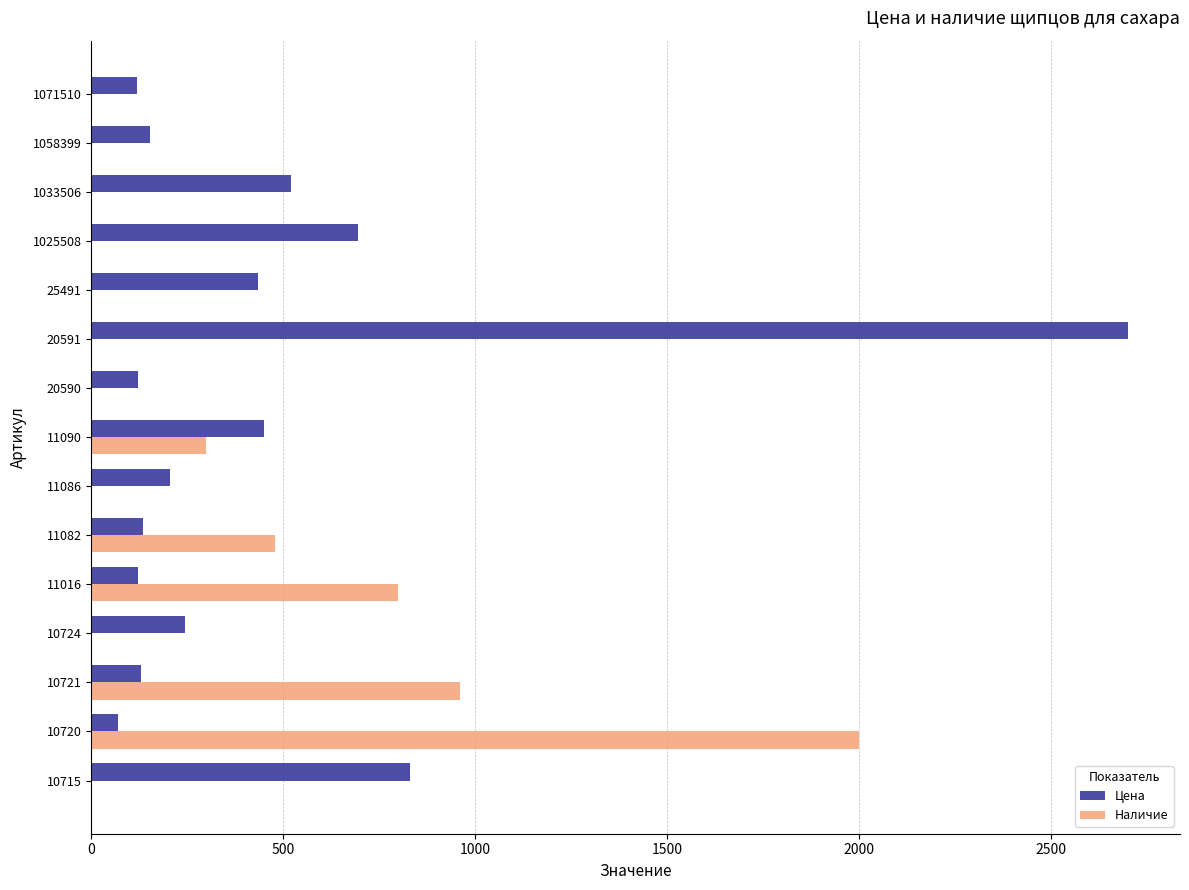

What is the greatest value displayed?

2702